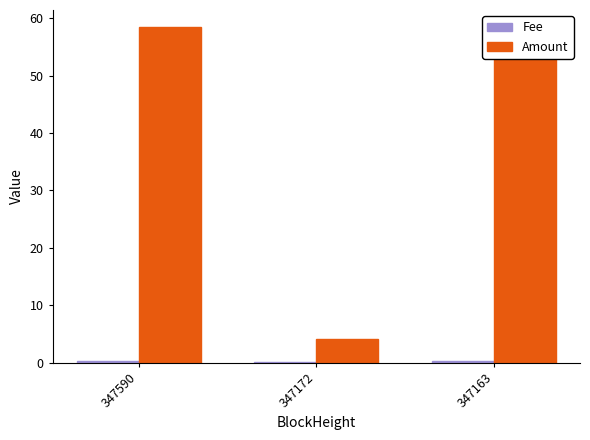

At which category does the chart reach its peak across all series?

347590